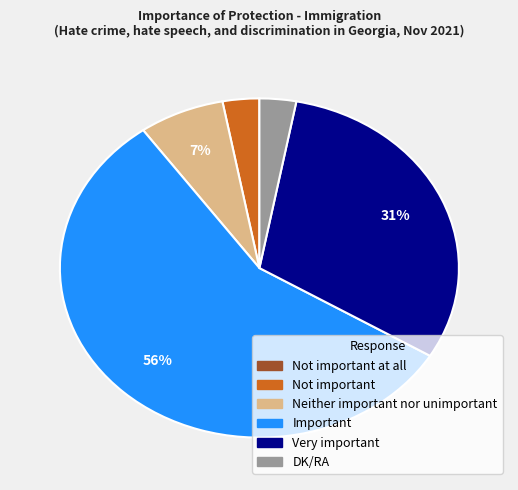

Is there a majority slice in this chart?

Yes